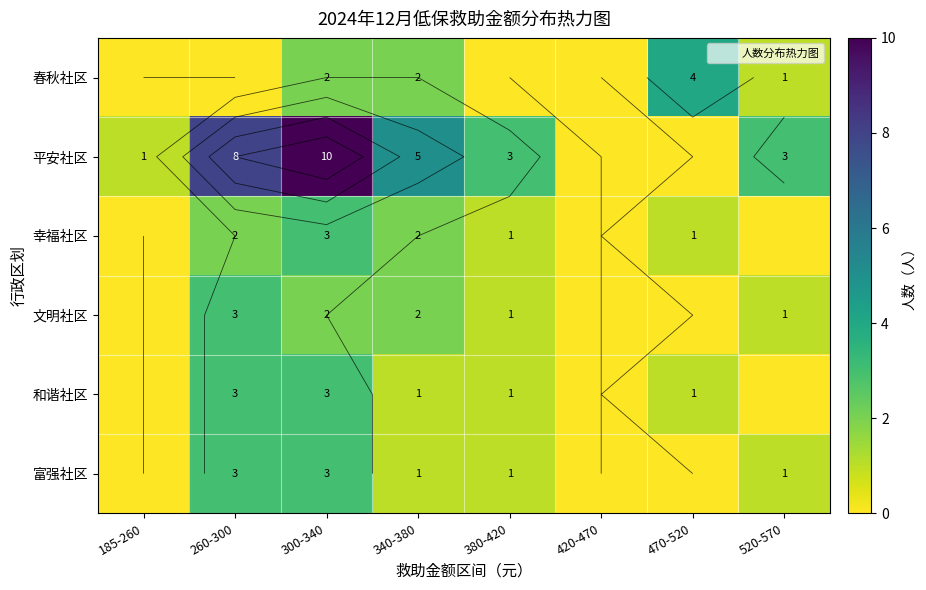

What is the sum of all 富强社区 values?

9